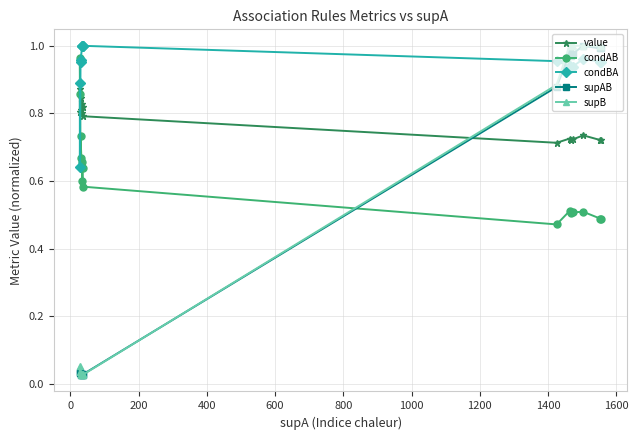

In value, how many points are higher than both neighbors (excluding endpoints)?

4